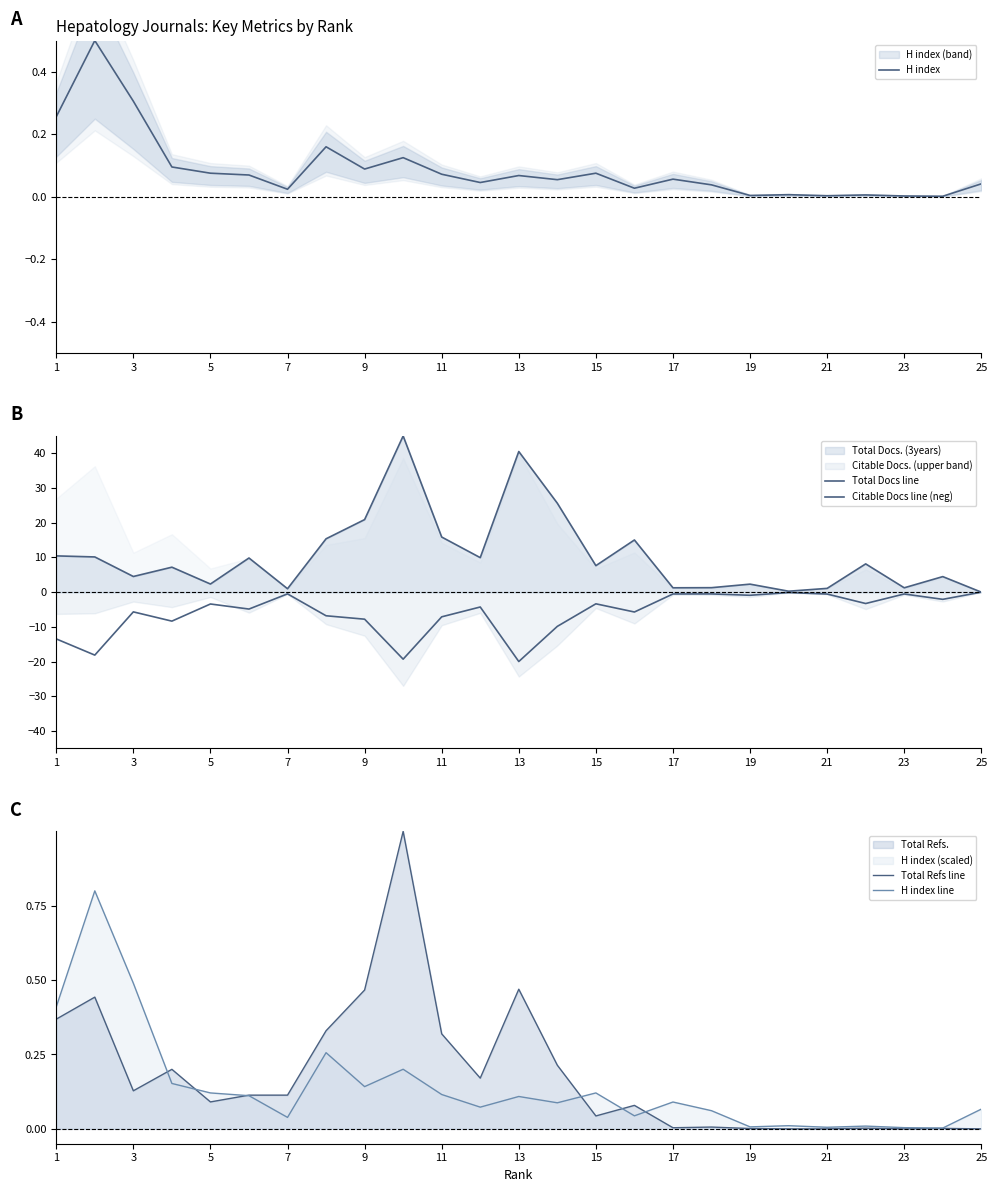

The value of H index at 3 is 0.3. True or false?

True